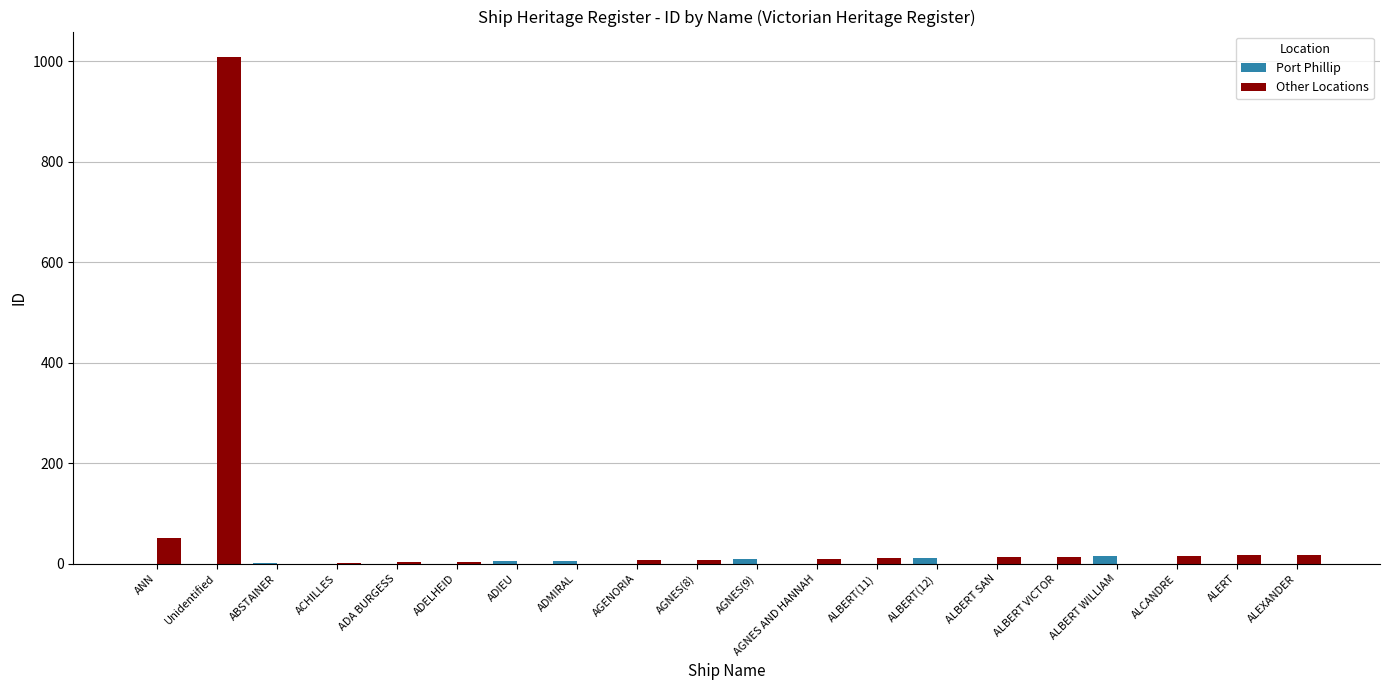

True or false: Other Locations has a value of 51 at ANN.

True